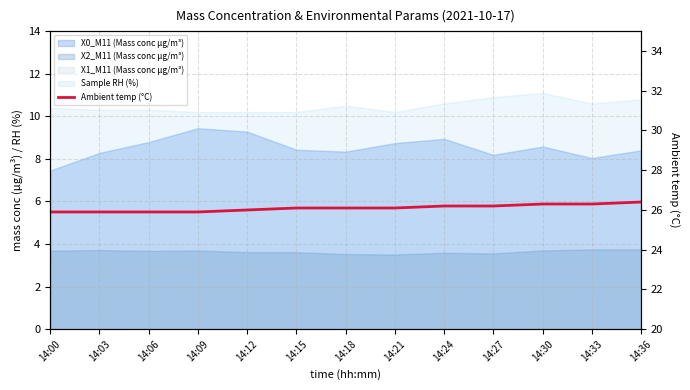

The chart shows a value of 15.0 at 14:33. True or false?

False